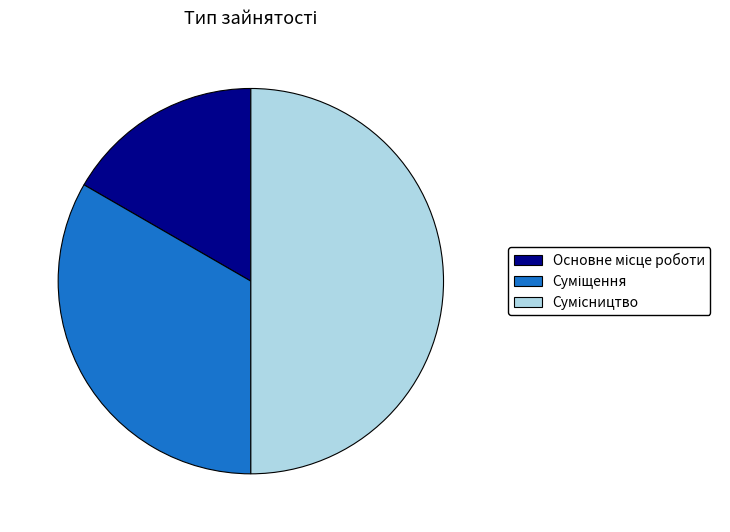

To the nearest percent, what is the average slice percentage?

33%